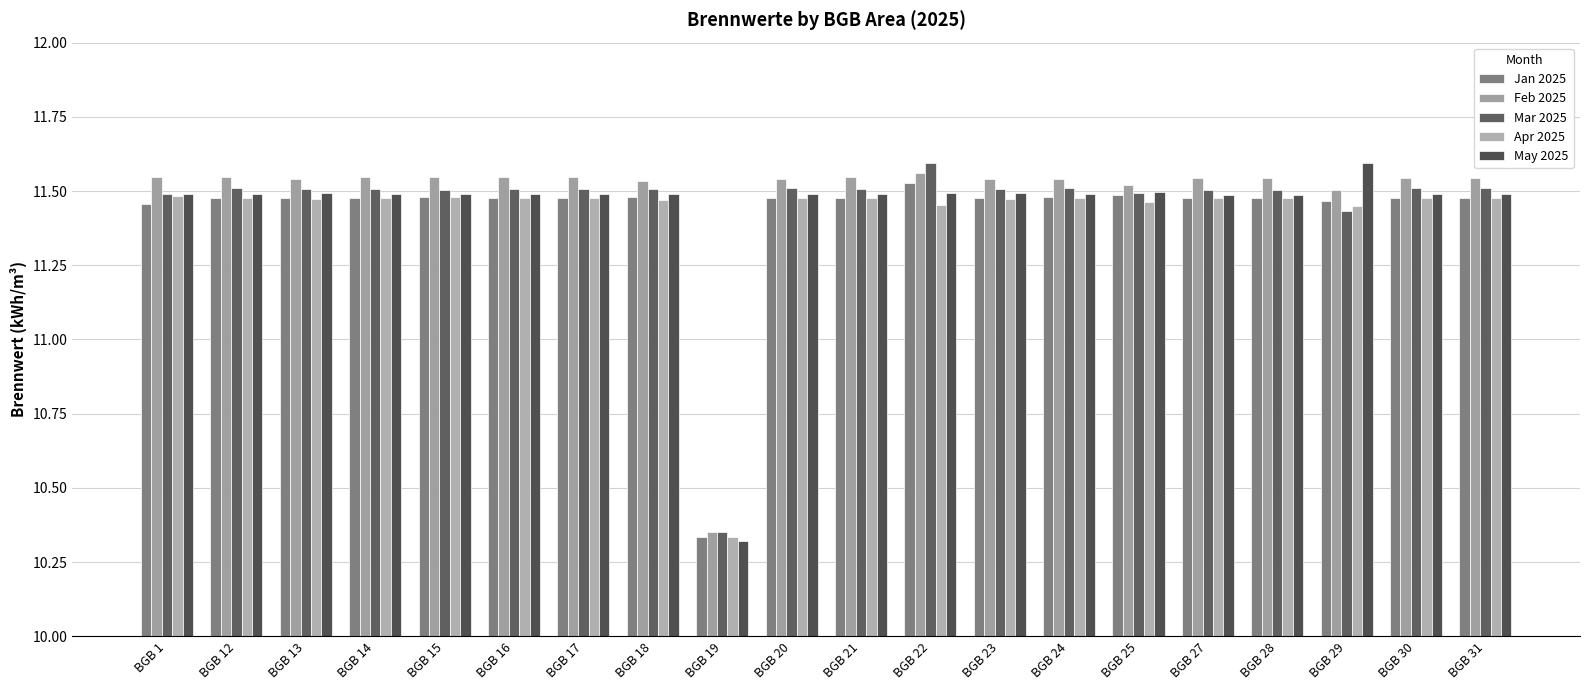

What is the total value across all series at BGB 31?

57.5